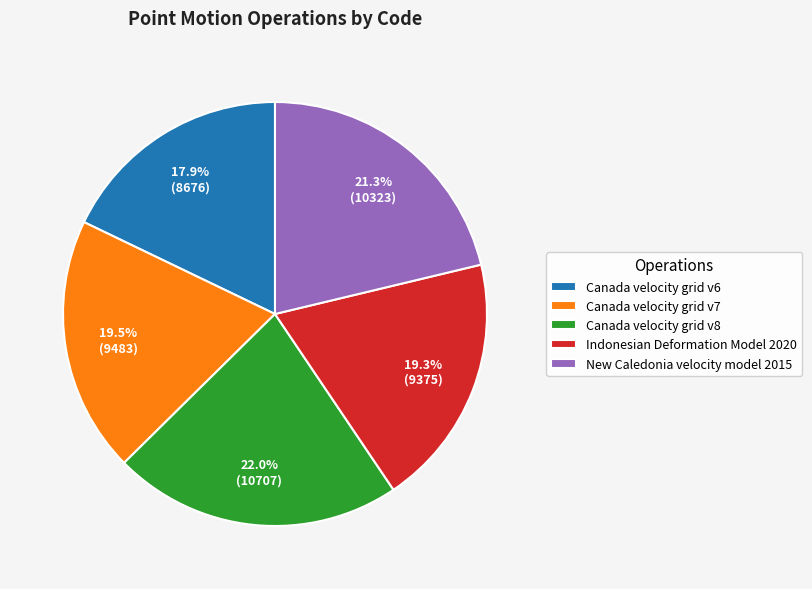

Combined, do Canada velocity grid v7 and Canada velocity grid v6 account for over 50%?

No